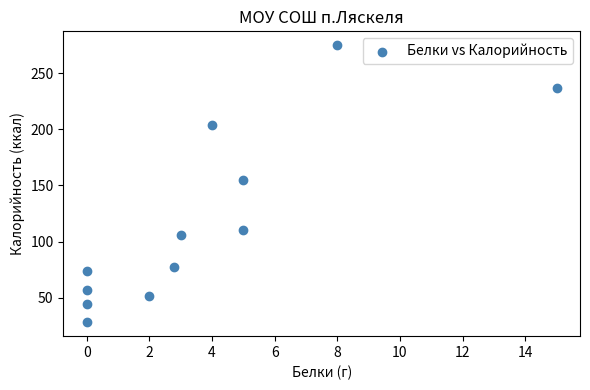

What is the range of X values (max minus min)?

15.0